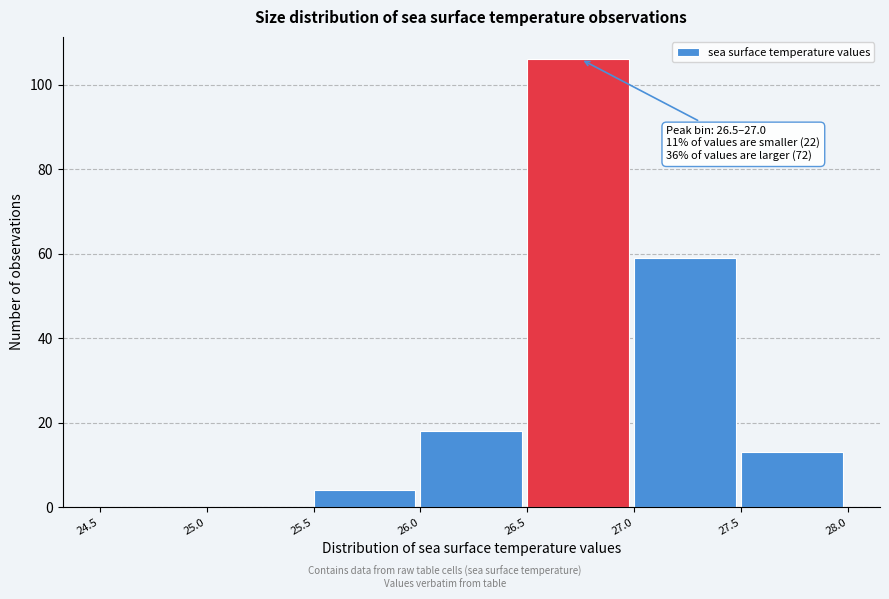

Which range on the x-axis has the tallest bar?

26.5 to 27.0